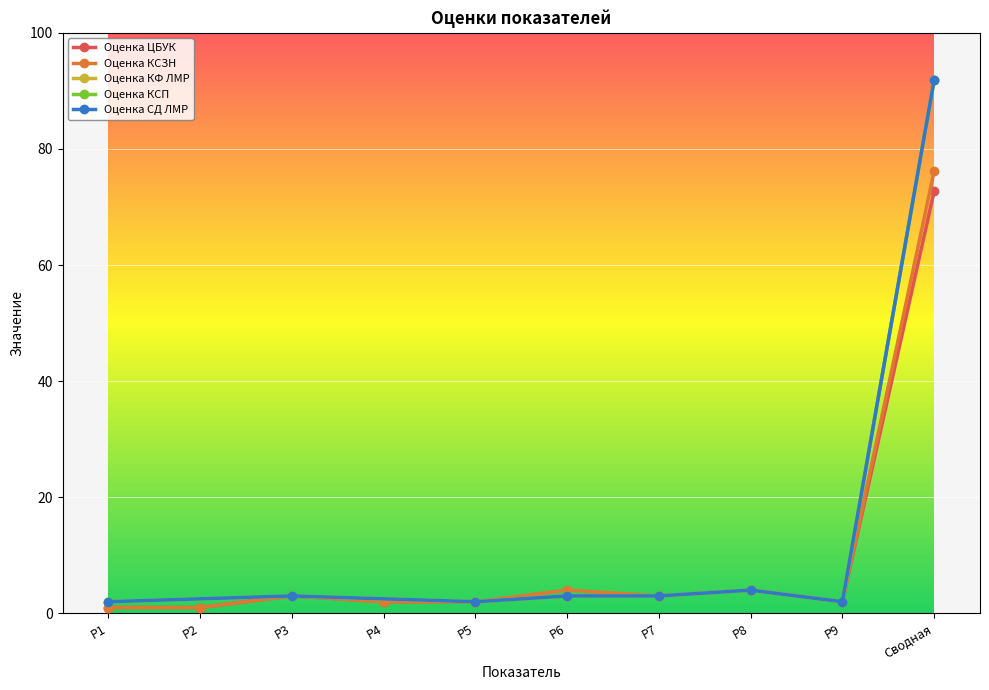

Which category has the highest value in the Оценка ЦБУК series?

Сводная